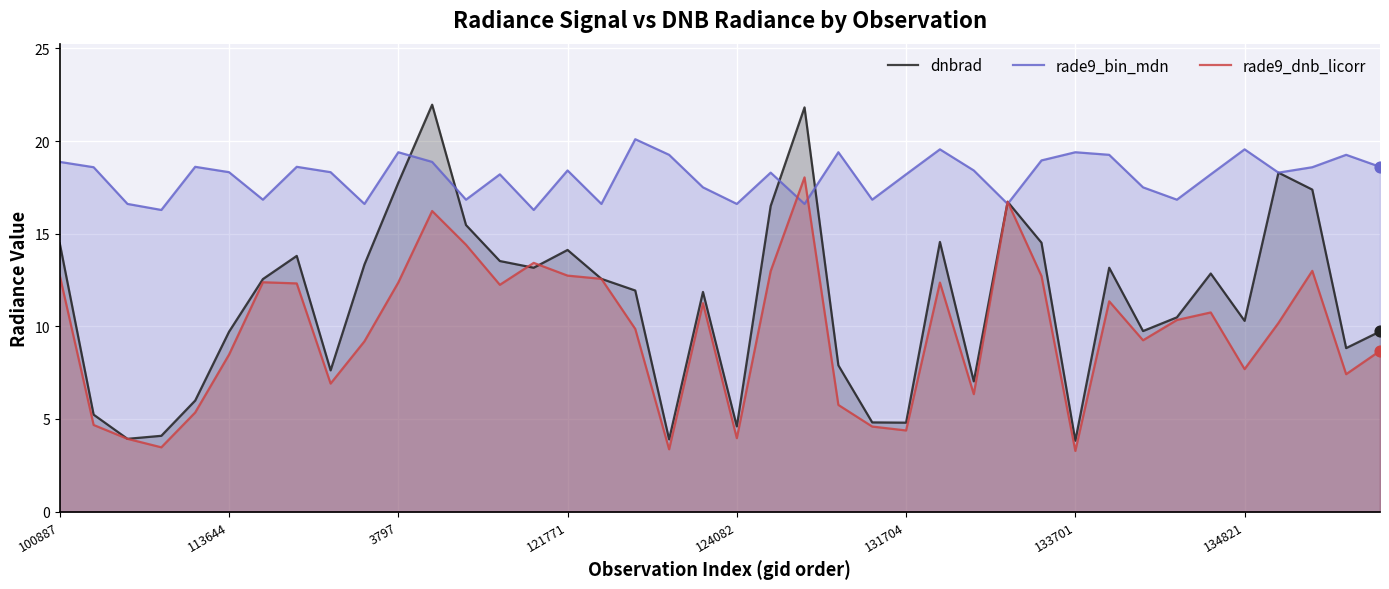

At how many categories does at least one series exceed 20?

3